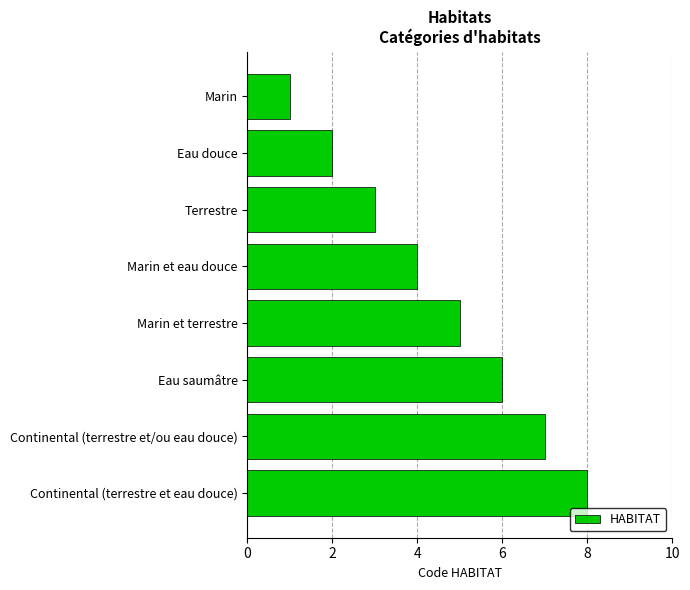

Approximately how many times larger is the value at Continental (terrestre et eau douce) compared to Eau douce?

4.0